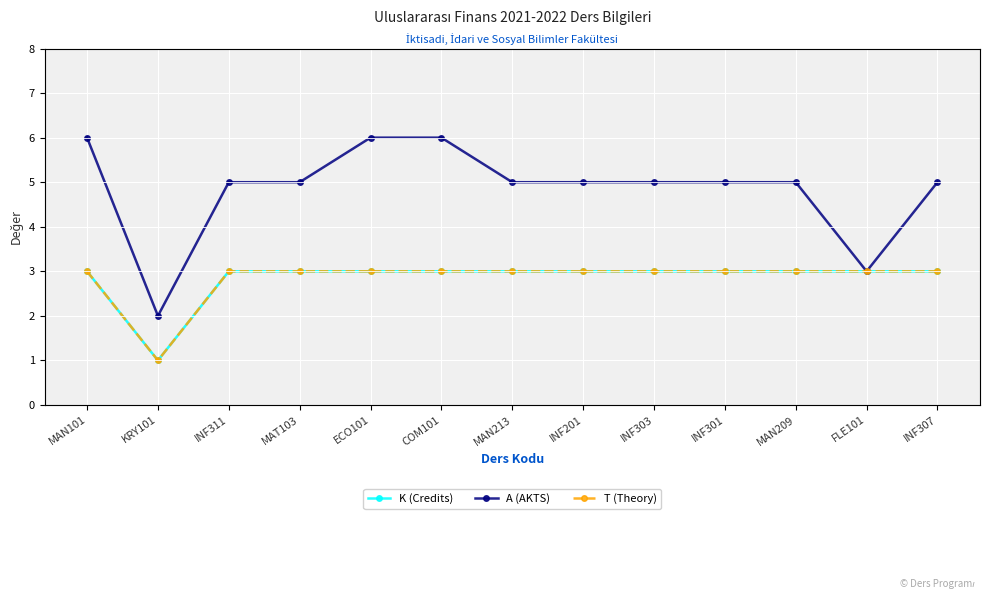

Does the chart display data point markers on the line(s)?

Yes